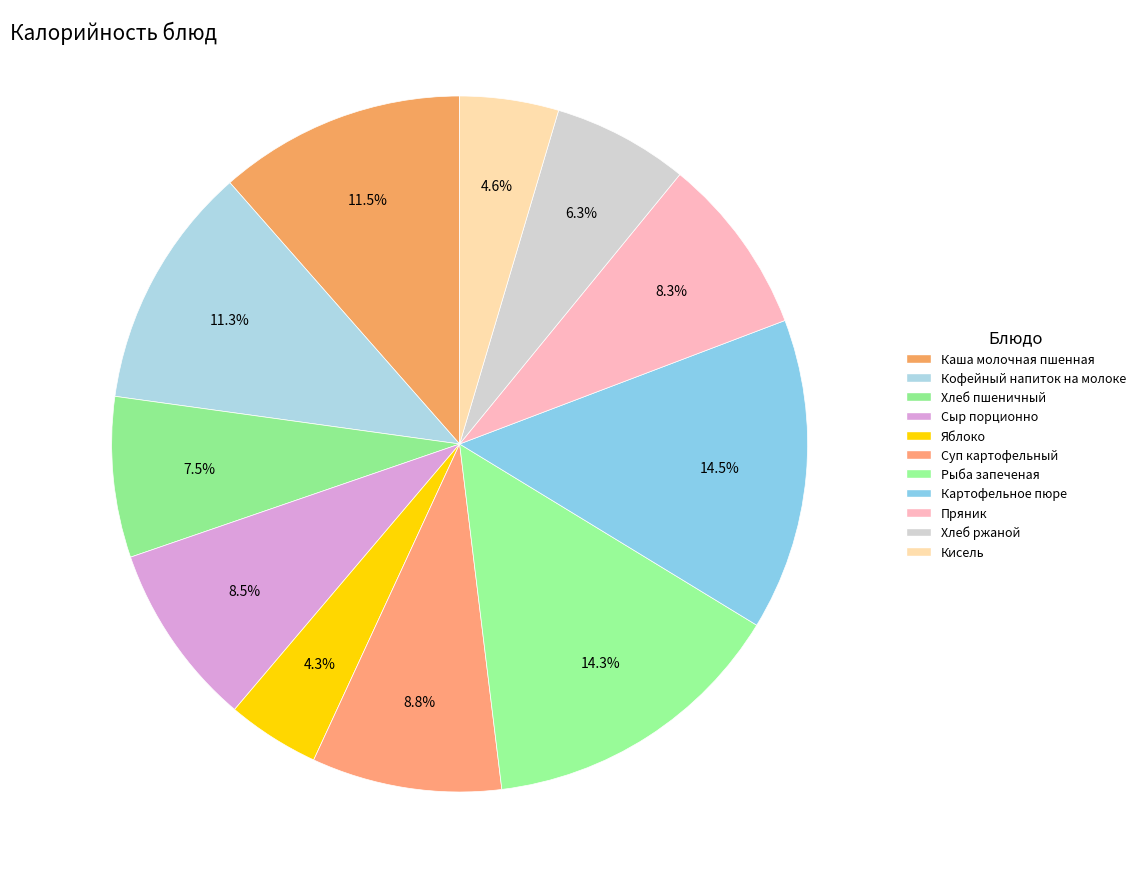

Does any single category account for the majority?

No